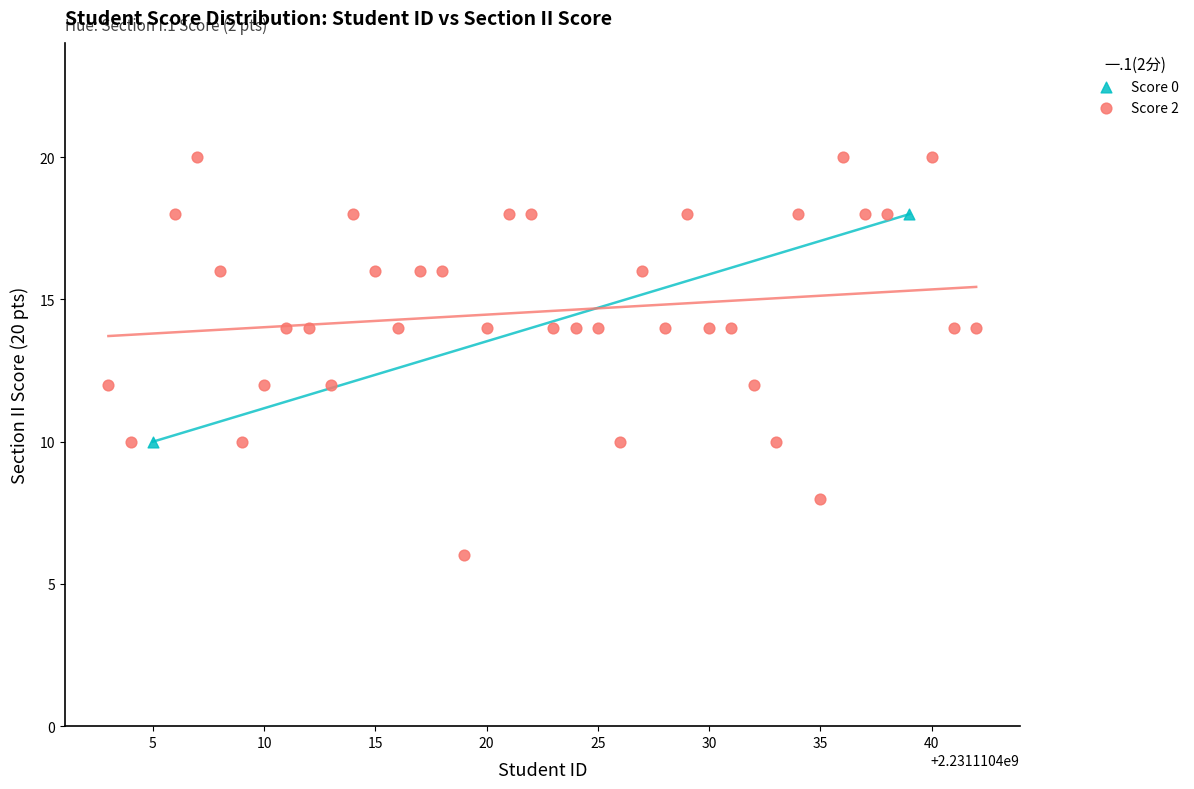

What are all the series names shown in the legend?

Score 0, Score 2